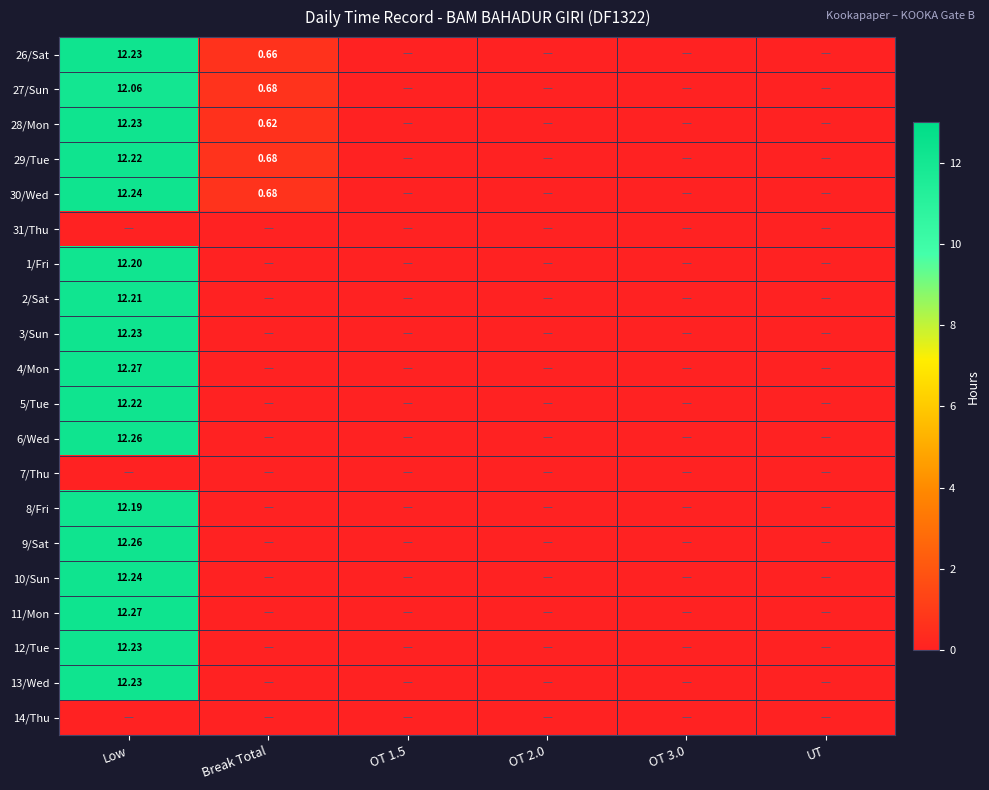

At how many categories does at least one series exceed 6?

1